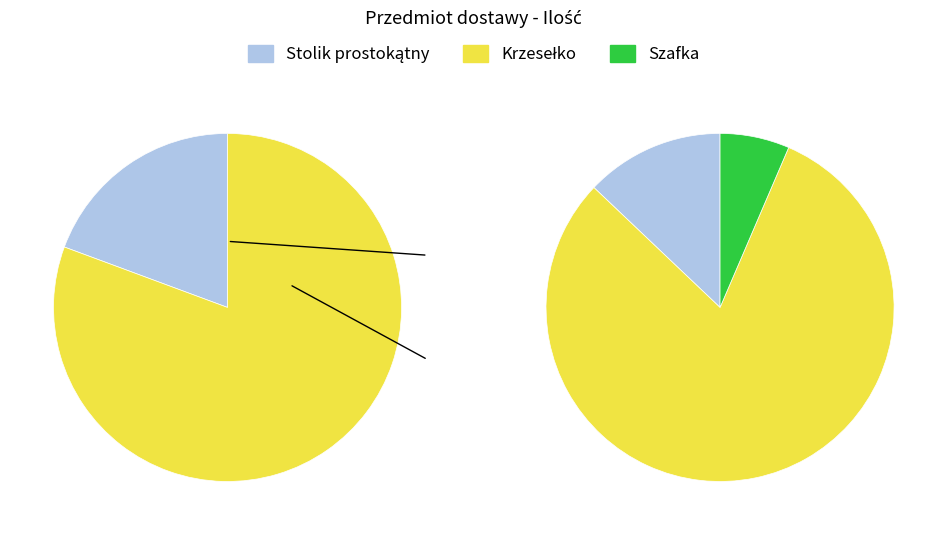

Is it true that Szafka is 1% of the pie?

False